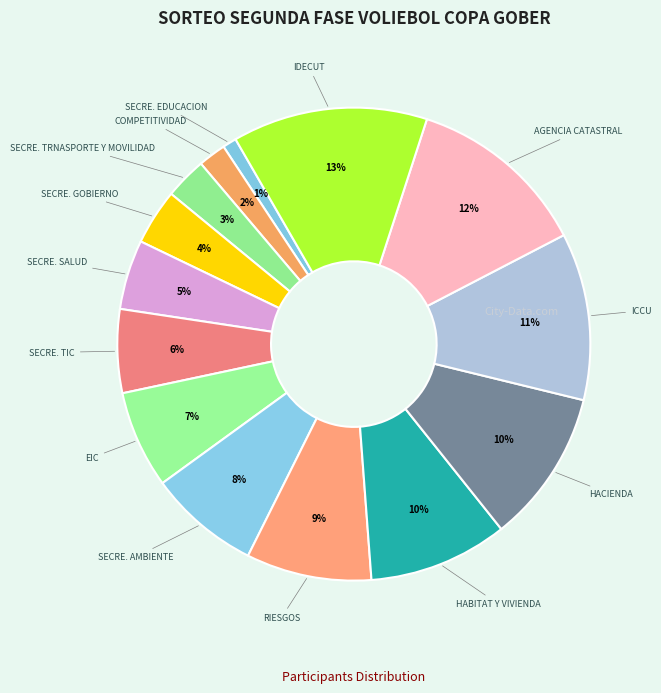

Do IDECUT and COMPETITIVIDAD together represent more than half of the pie?

No